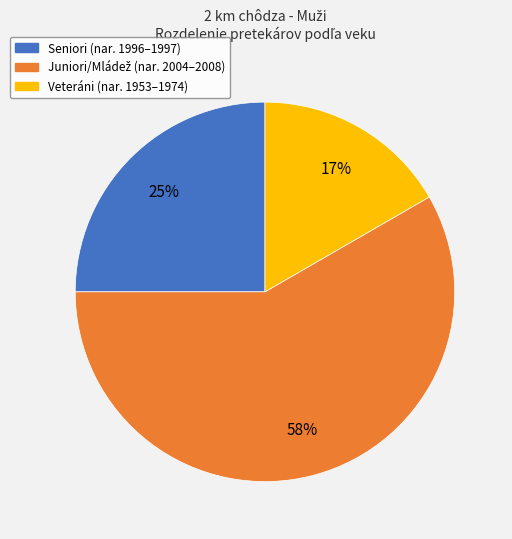

Does any single category account for the majority?

Yes